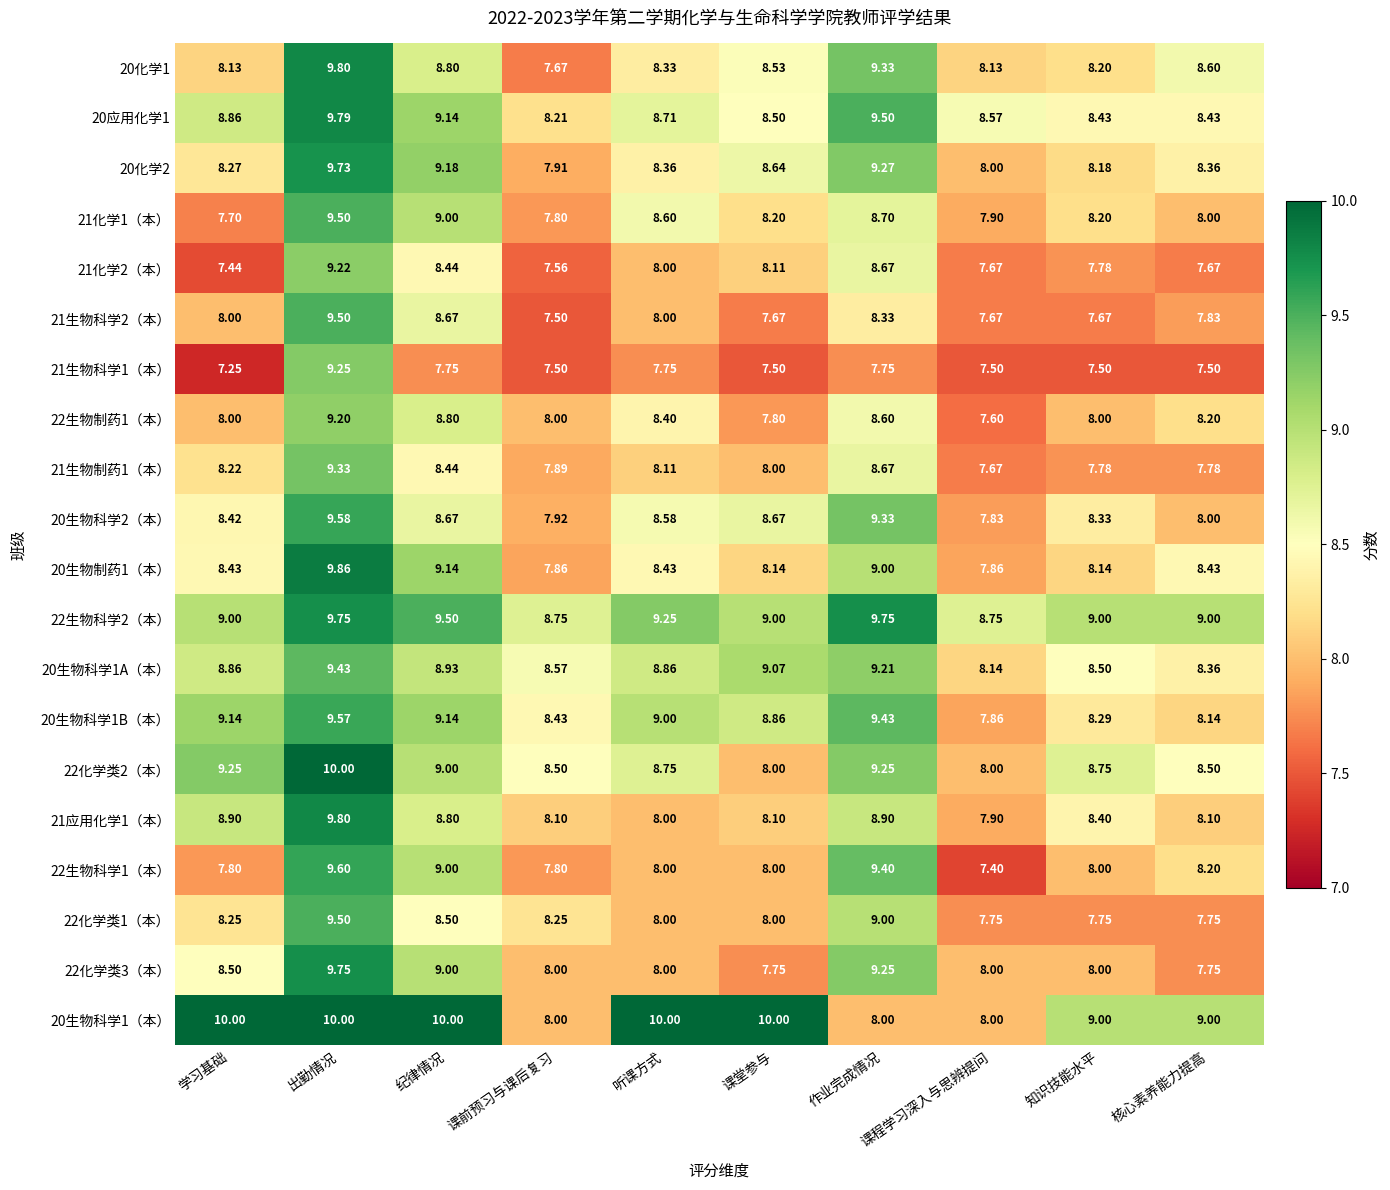

How many data points in 20生物科学2（本） are less than 8?

2